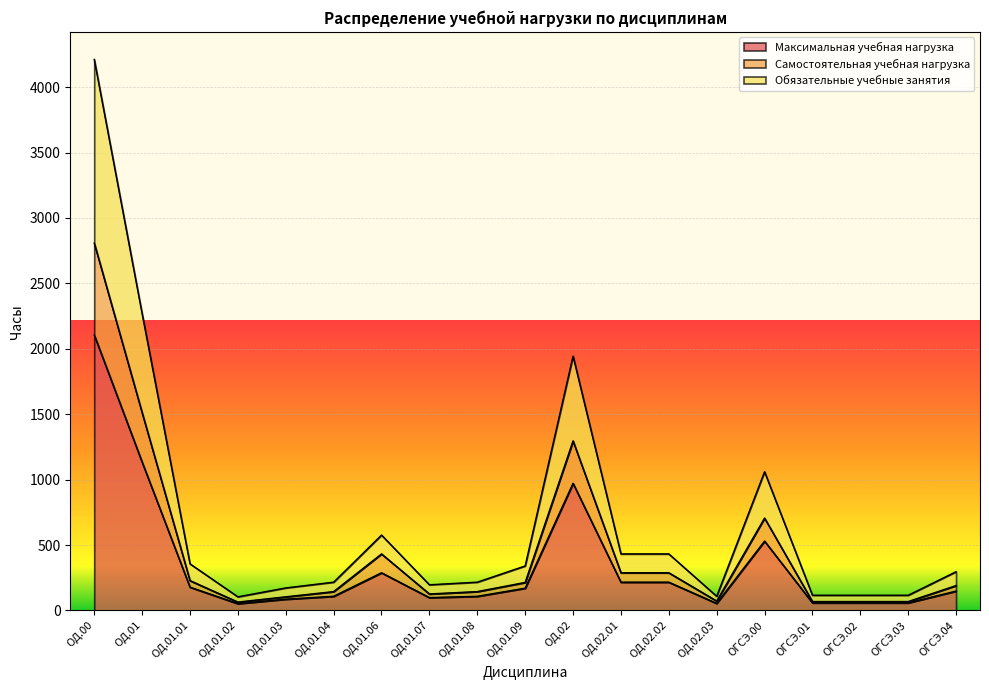

What position from the left is ОД.00?

1